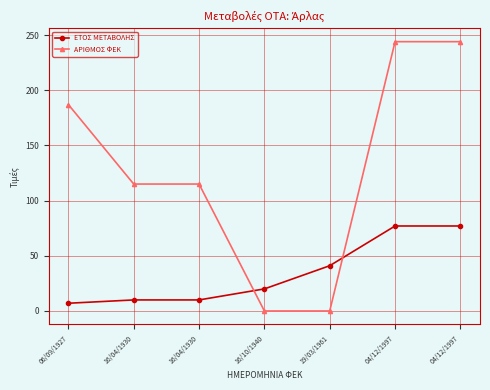

Where is ΑΡΙΘΜΟΣ ΦΕΚ nearest to the value 122?

16/04/1930